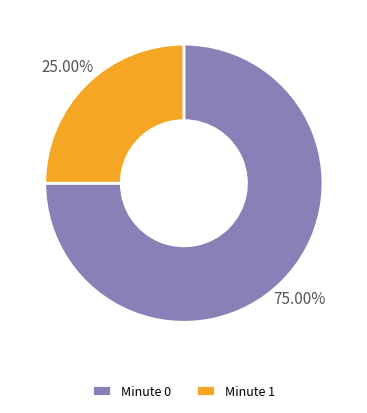

Is there a majority slice in this chart?

Yes